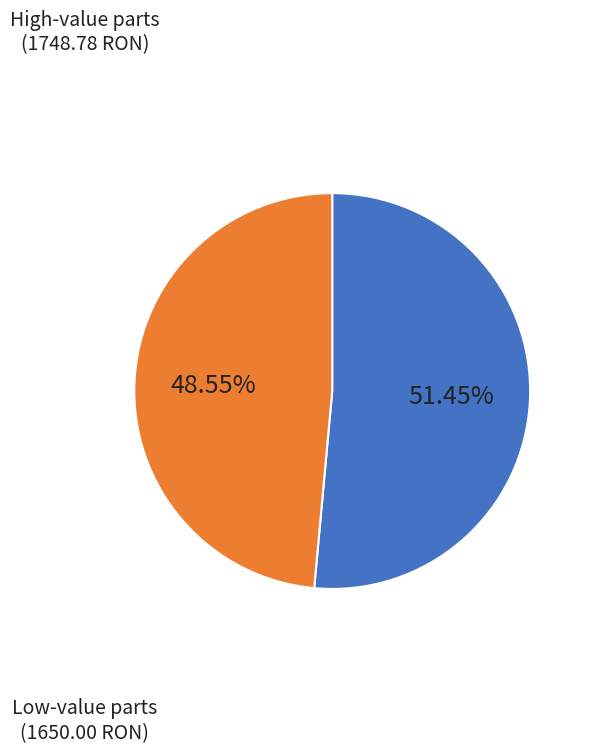

Is there a majority slice in this chart?

Yes